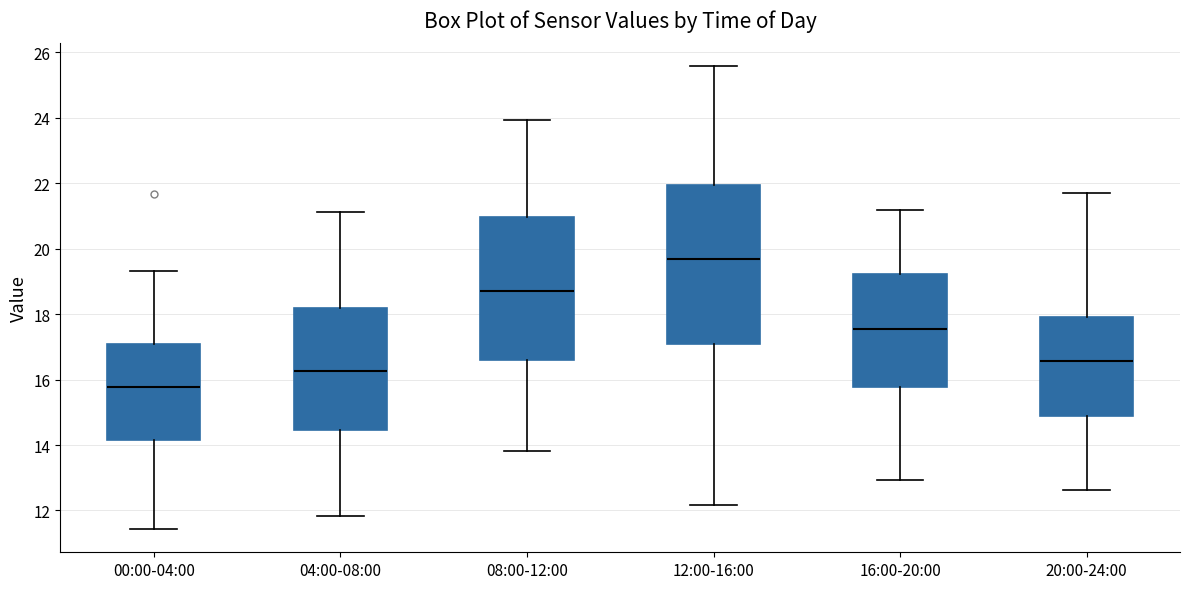

Which box is the tallest, from its lower edge to its upper edge?

12:00-16:00